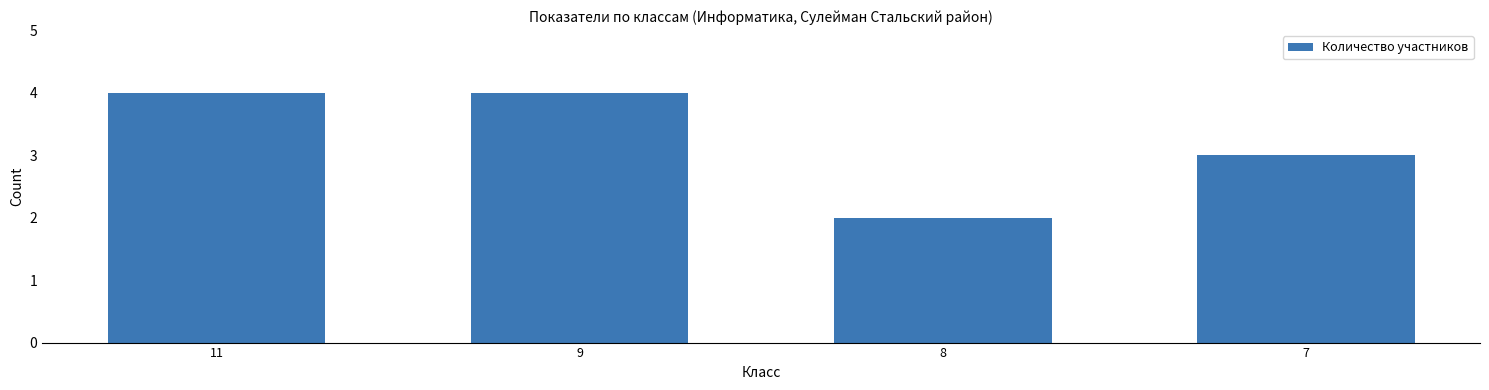

What is the value of the 3rd bar from the left?

2